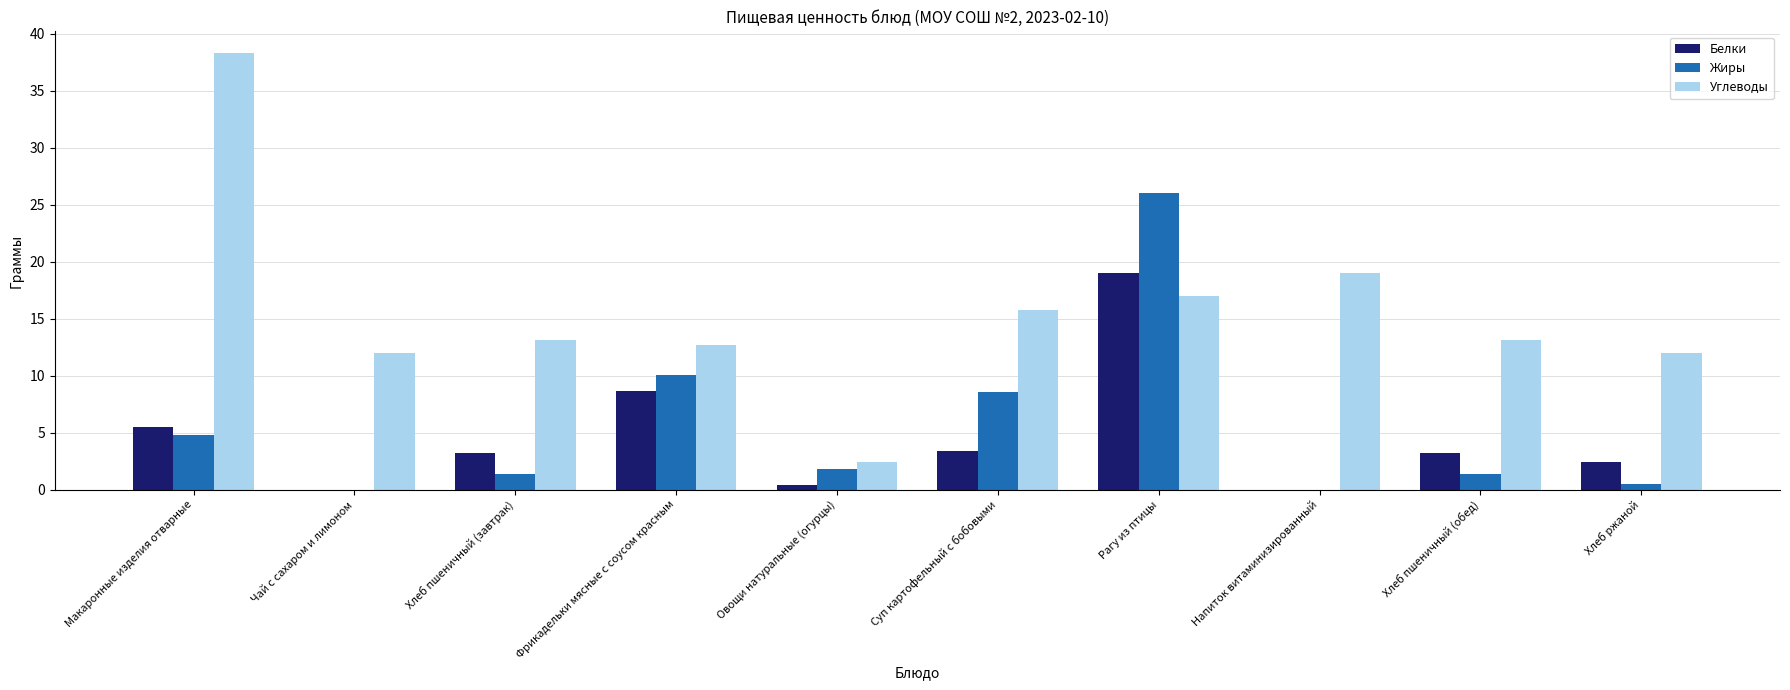

How many values in the Жиры series exceed 1?

7